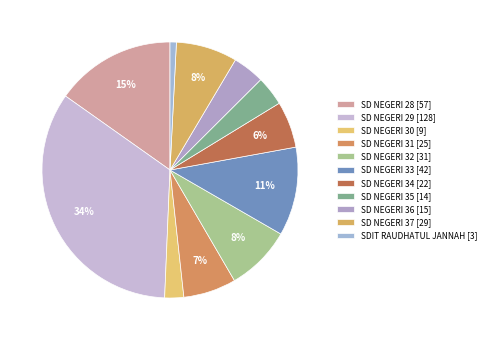

Combined, do SD NEGERI 28 and SD NEGERI 36 account for over 50%?

No